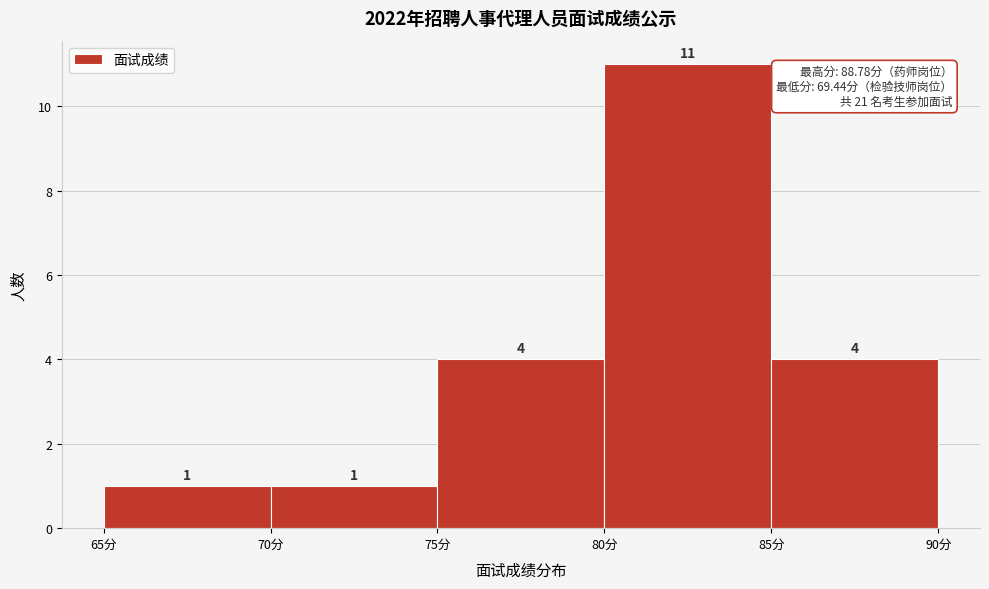

Reading left to right, list every bar in this chart as the range it spans on the x-axis followed by its height.

65 to 70: 1
70 to 75: 1
75 to 80: 4
80 to 85: 11
85 to 90: 4